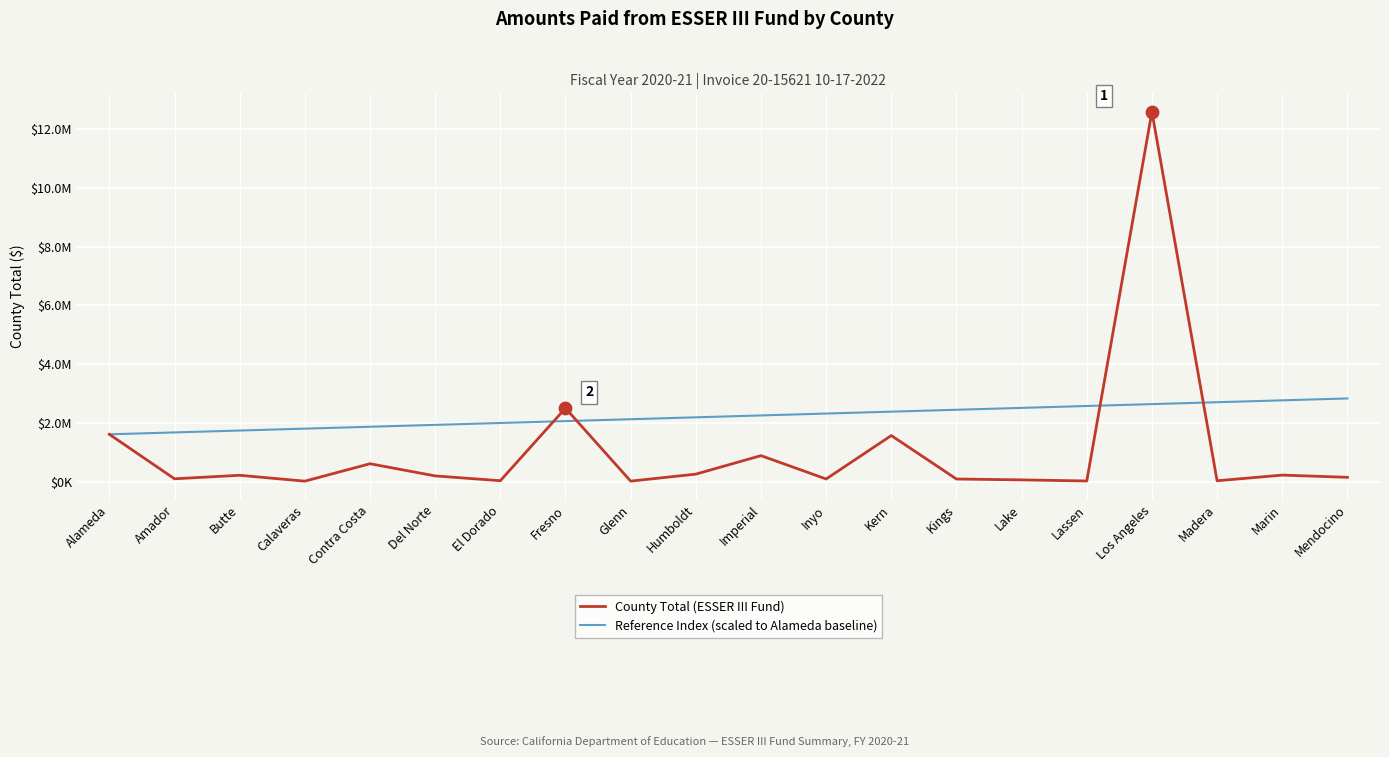

At which category is the sum across all series the highest?

Los Angeles